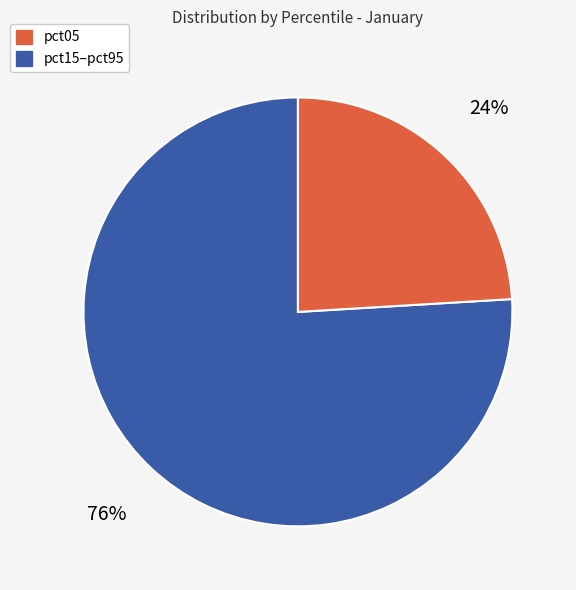

To the nearest percent, what is the average slice percentage?

50%